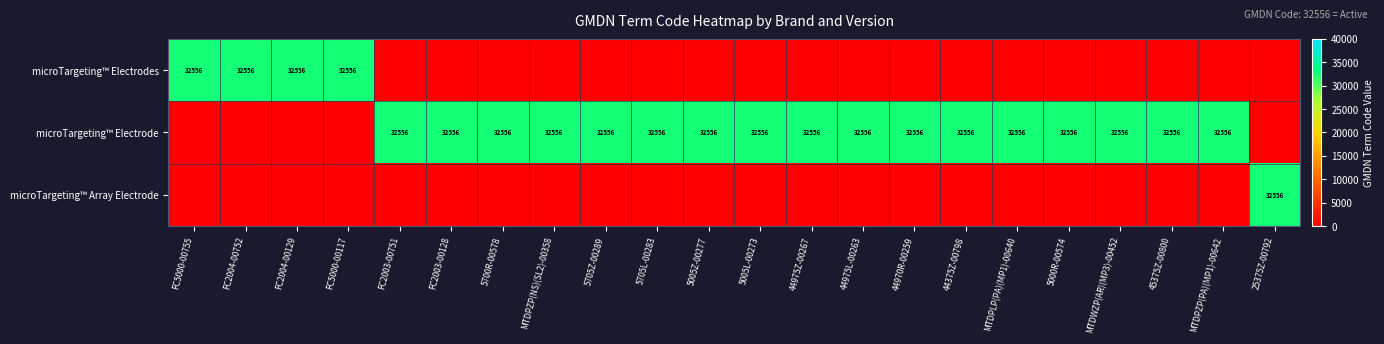

True or false: microTargeting™ Electrode has a value of 32556 at 5705Z-00289.

True